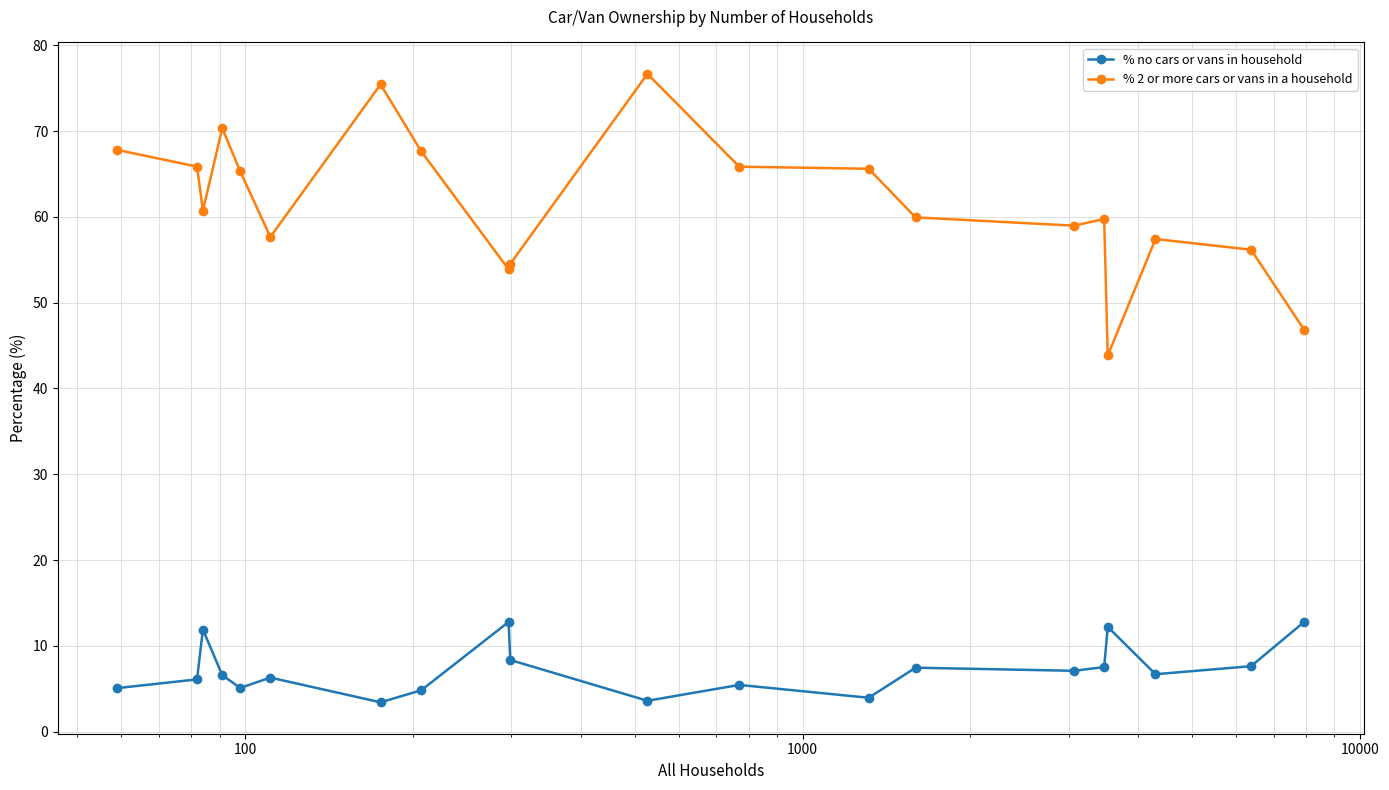

What is the value of the % no cars or vans in household point at the 12th from the left?

5.5